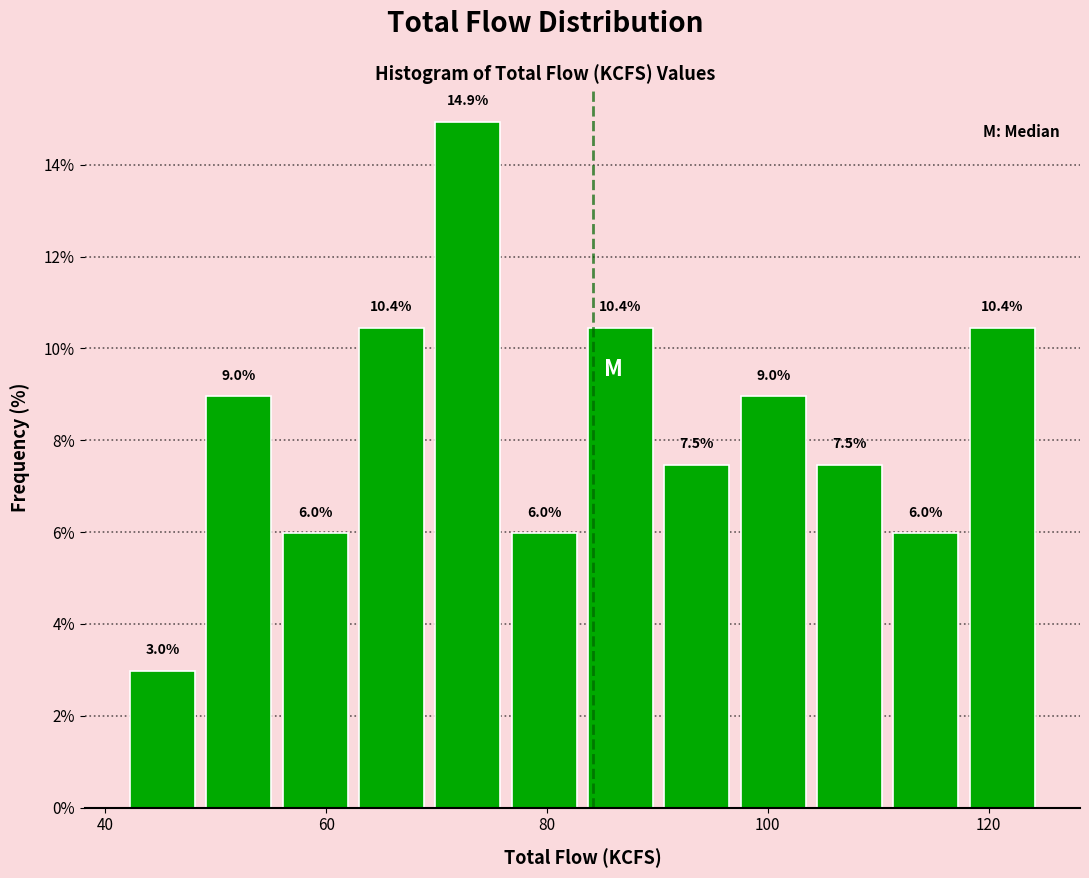

Around what value on the x-axis is the tallest bar? Give the approximate position of its centre, as read against the axis.

72